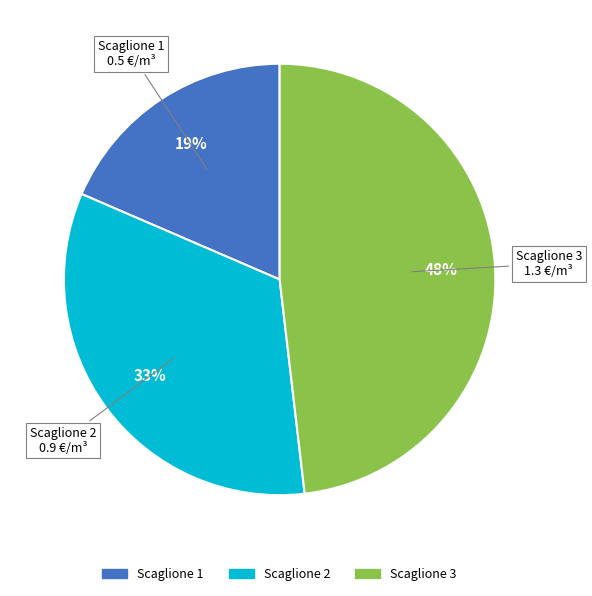

To the nearest percent, what is the average slice percentage?

33%